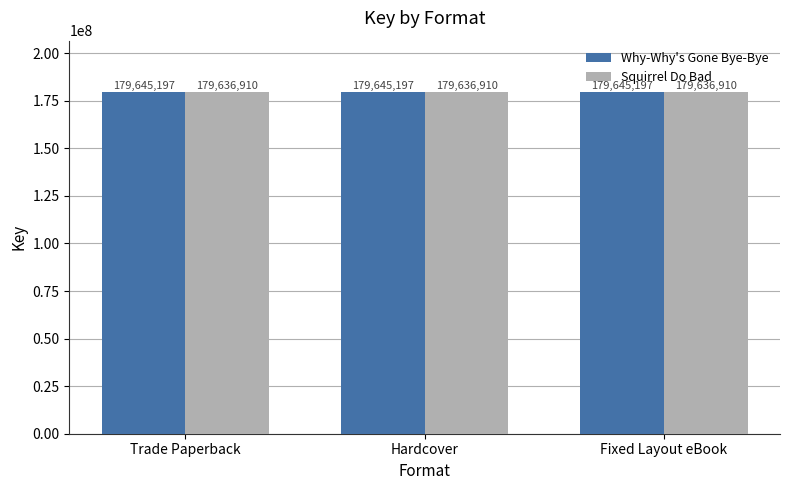

List the series in order of their peak value, highest first.

Why-Why's Gone Bye-Bye, Squirrel Do Bad